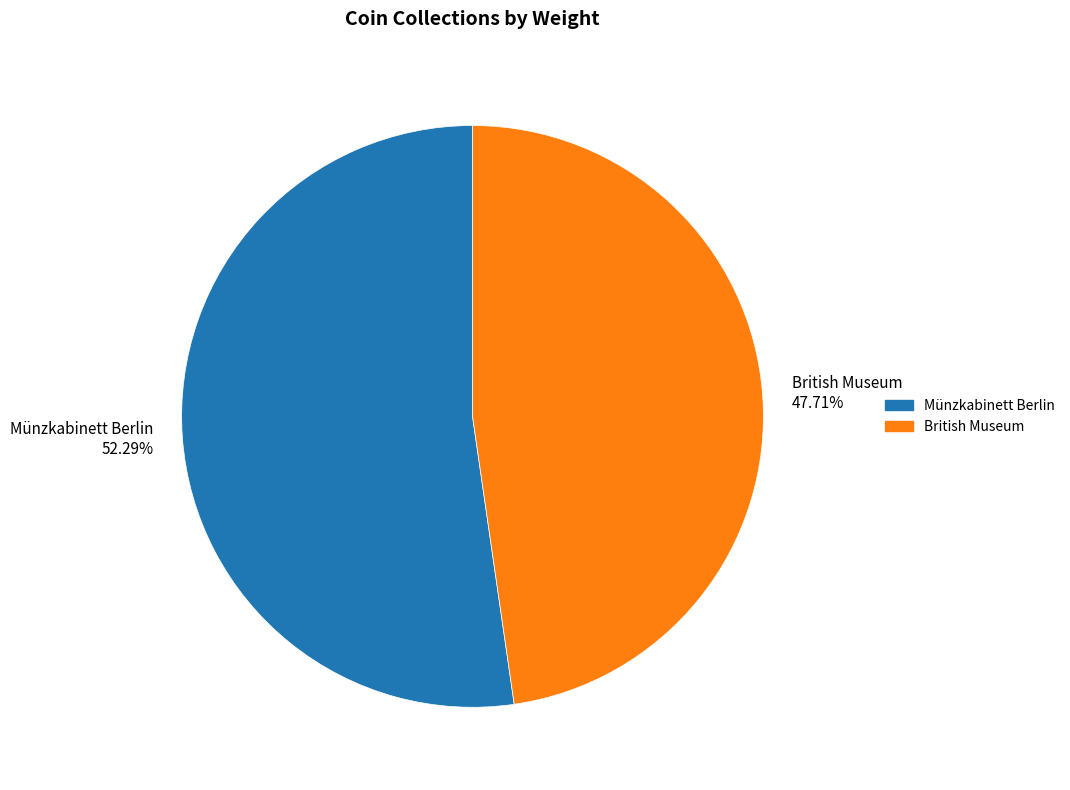

The Münzkabinett Berlin slice represents 52% of the pie. True or false?

True